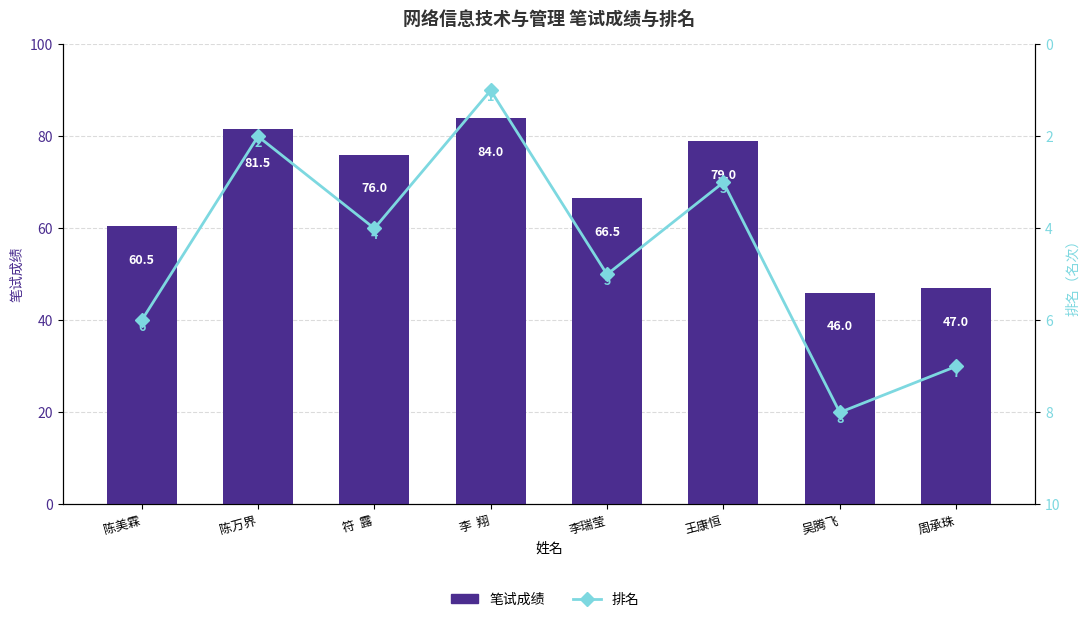

True or false: 笔试成绩 has a value of 60.5 at 陈美霖.

True